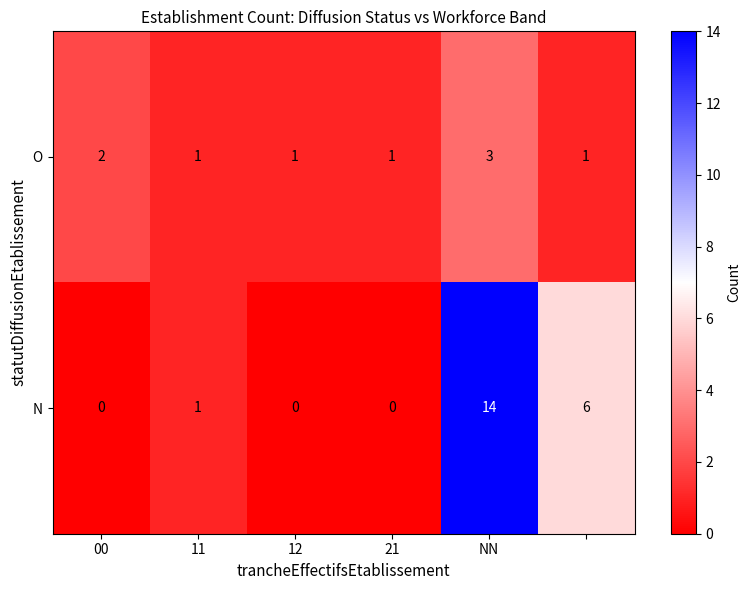

Reading left to right, extract all data points from this chart.

O: 2	1	1	1	3	1
N: 0	1	0	0	14	6